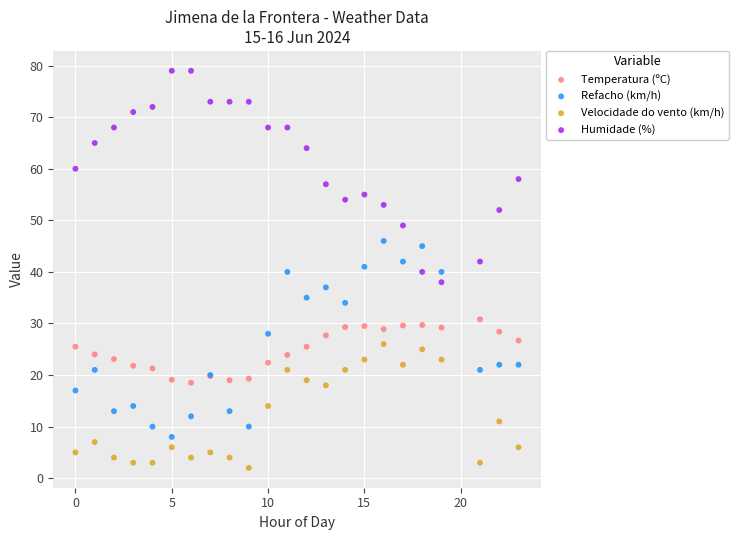

Which series contains the highest Y value?

Humidade (%)